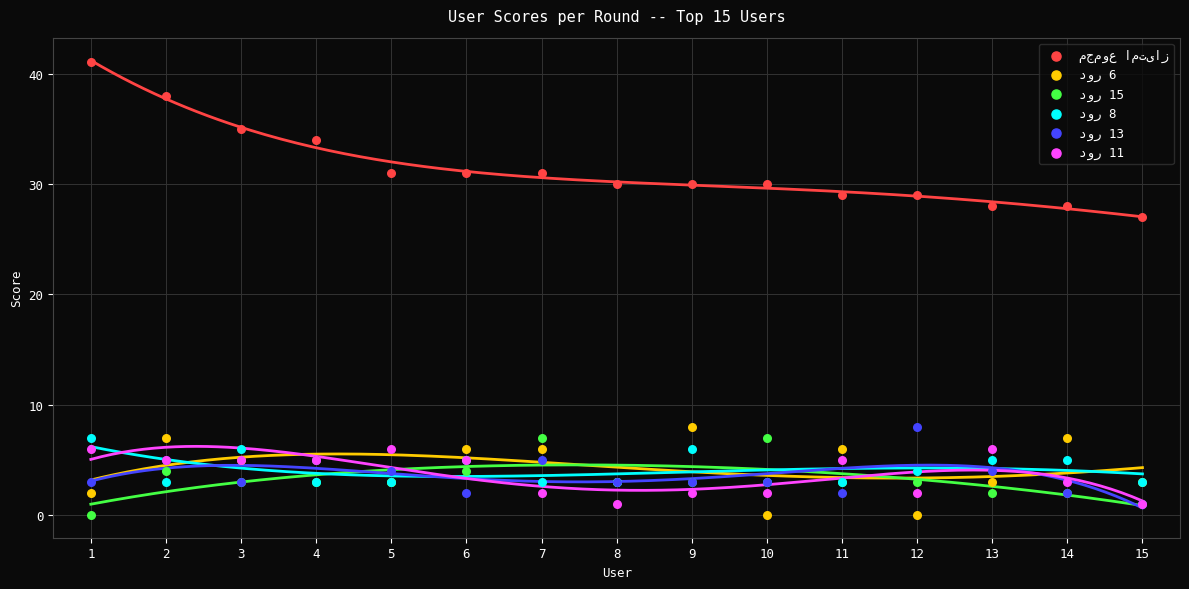

Across all series, what Y value is closest to 20?

27